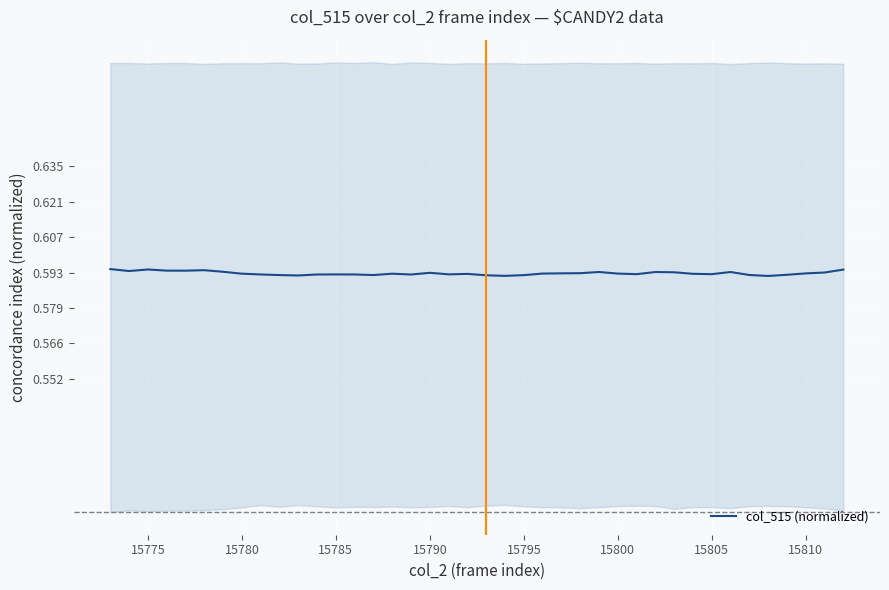

The value of col_515 (normalized) at 15800 is 0.3. True or false?

False